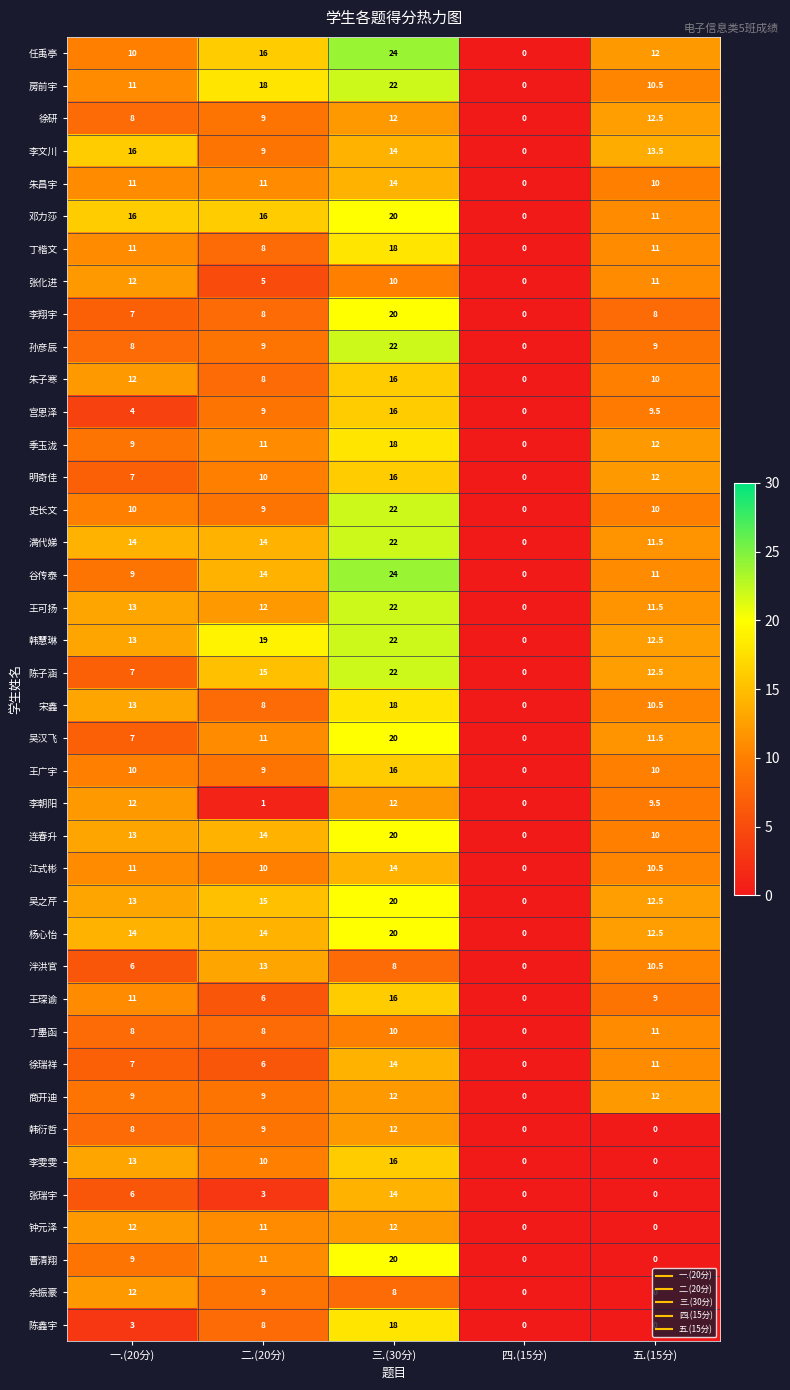

What is the difference between the maximum and second lowest values in the 商开迪 series?

3.0